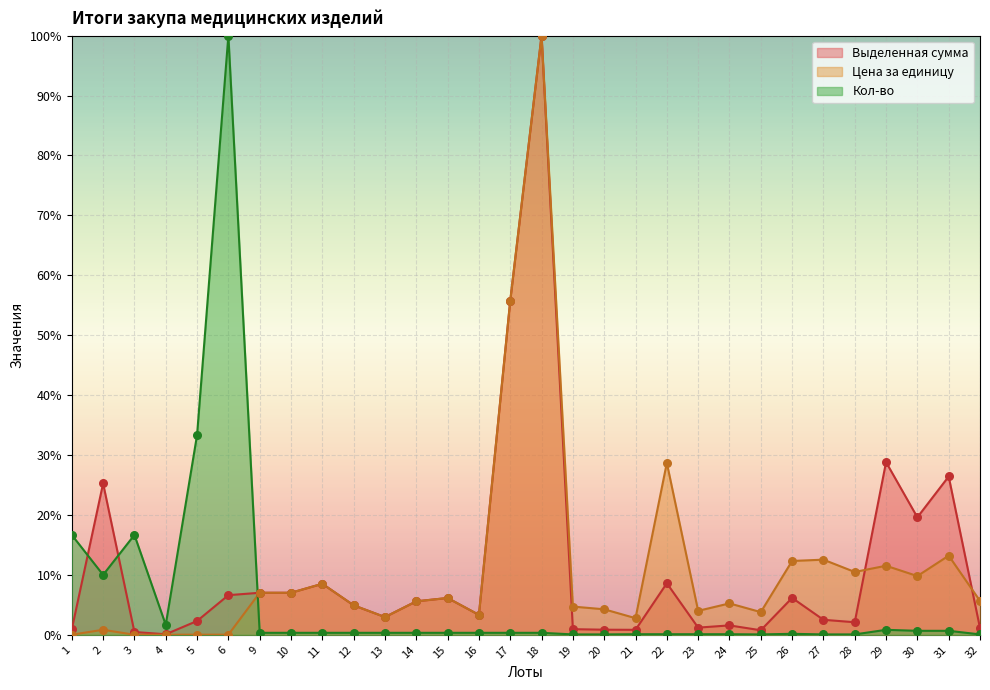

Which series contains the highest Y value?

Кол-во